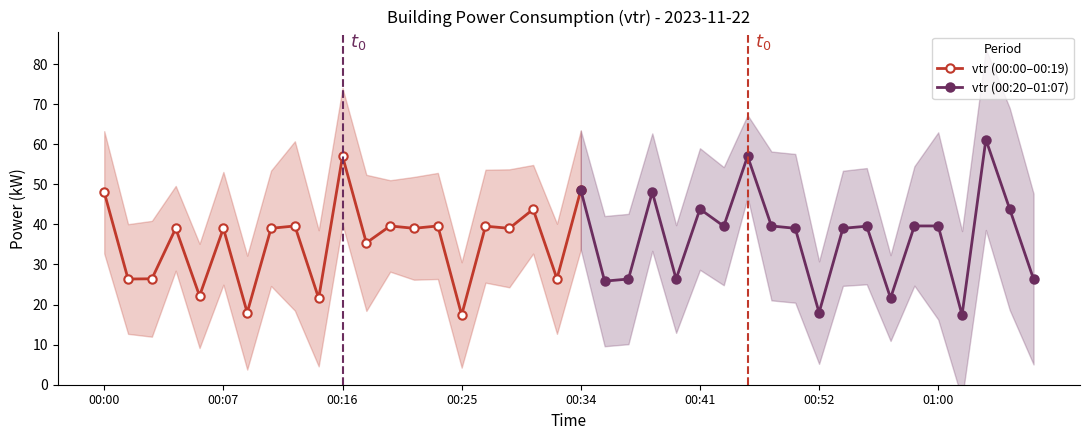

Which has a higher value, 00:36 or 00:08?

00:36